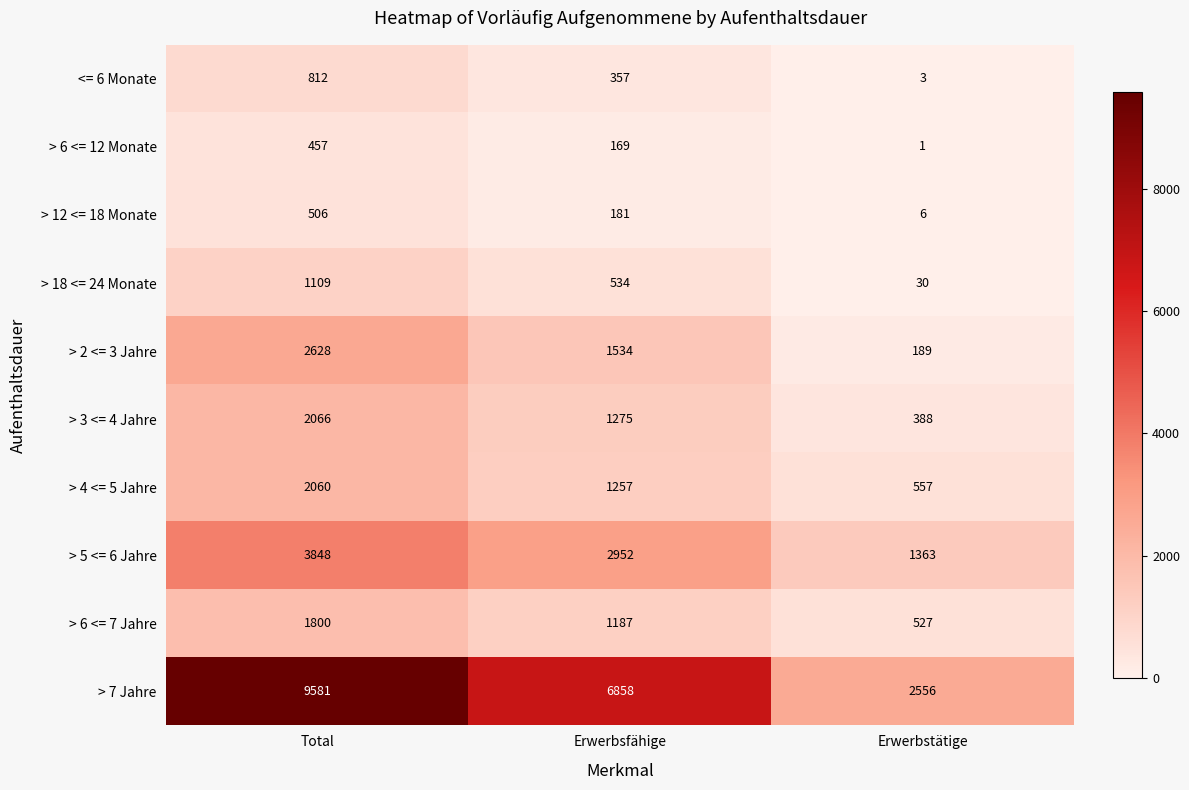

List the series in order of their peak value, lowest first.

> 6 <= 12 Monate, > 12 <= 18 Monate, <= 6 Monate, > 18 <= 24 Monate, > 6 <= 7 Jahre, > 4 <= 5 Jahre, > 3 <= 4 Jahre, > 2 <= 3 Jahre, > 5 <= 6 Jahre, > 7 Jahre